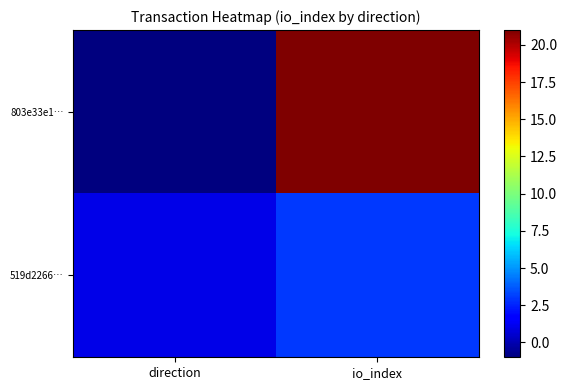

Reading left to right, transcribe all the data shown in this chart.

803e33e1…: direction=-1	io_index=21
519d2266…: direction=1	io_index=3